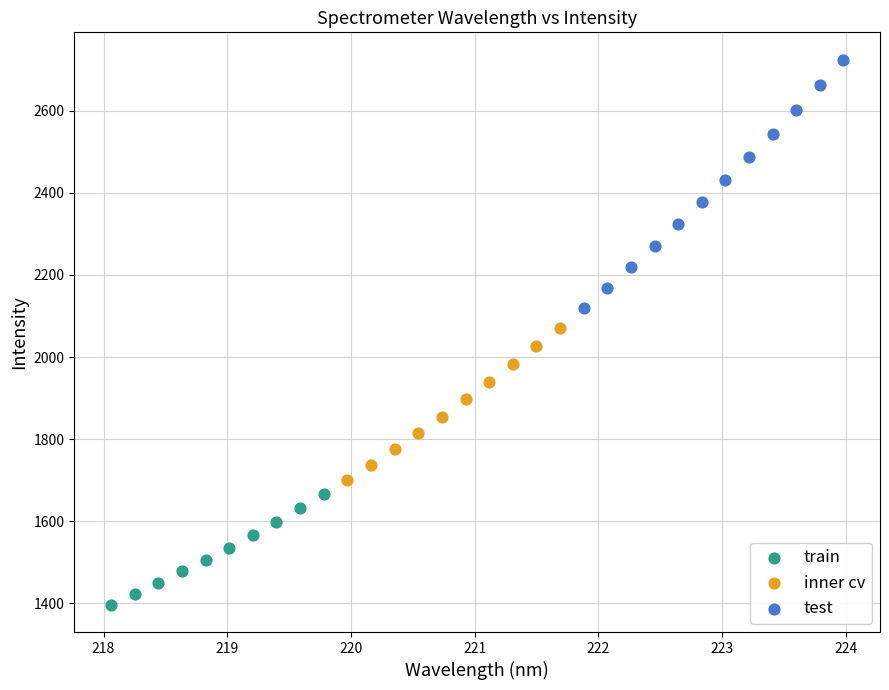

Which series has the largest Y range (max minus min)?

test